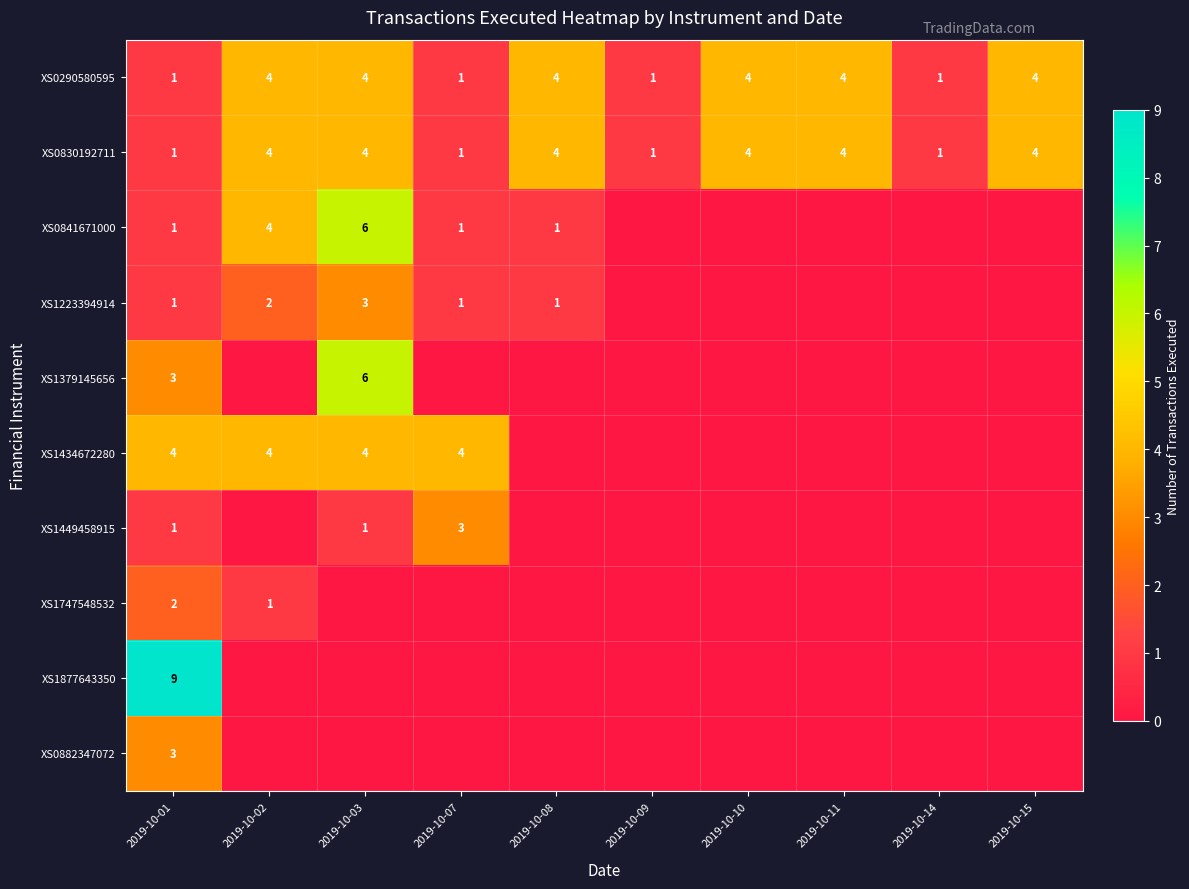

Is the value of XS0290580595 at 2019-10-14 greater than the value of XS1747548532 at 2019-10-02?

No